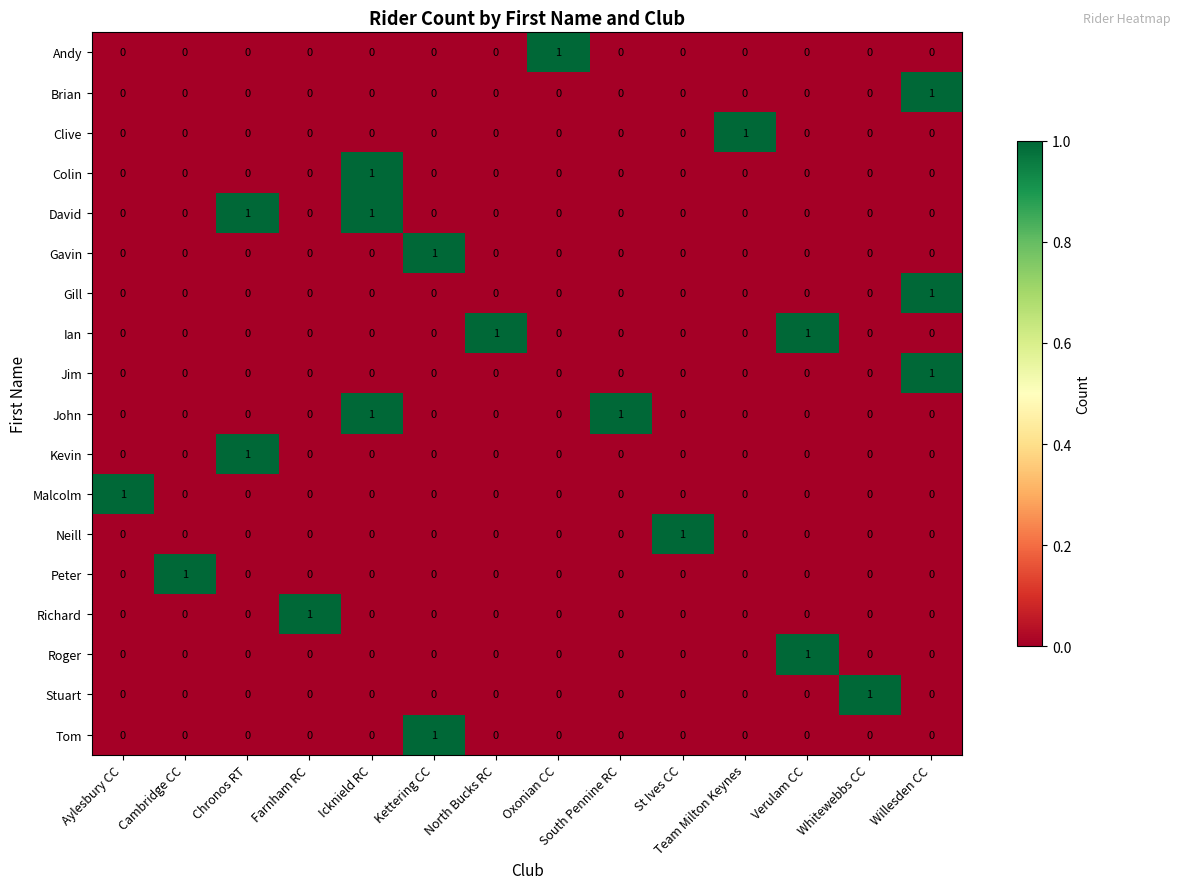

Which category has the highest value in the Gill series?

Willesden CC